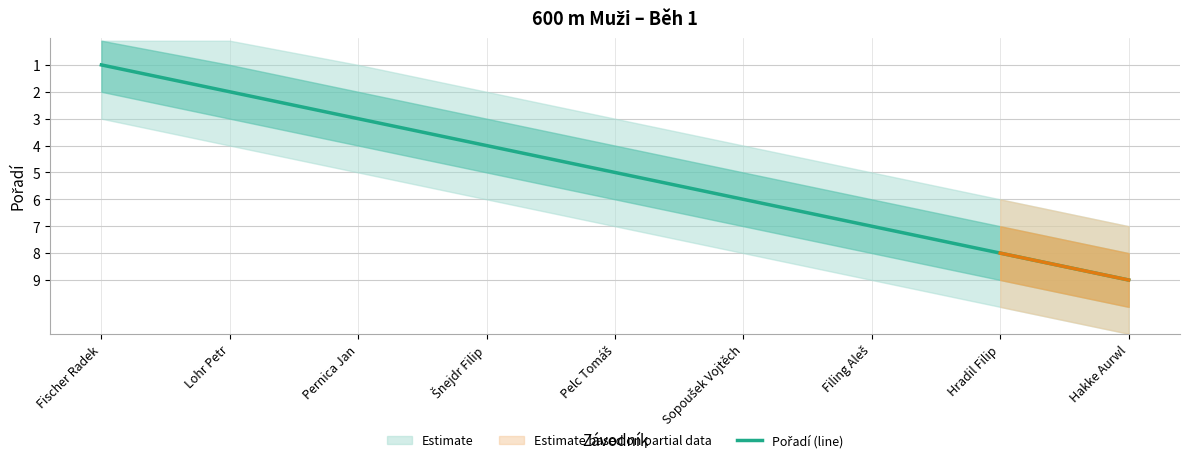

The value at Pernica Jan is 1. True or false?

False